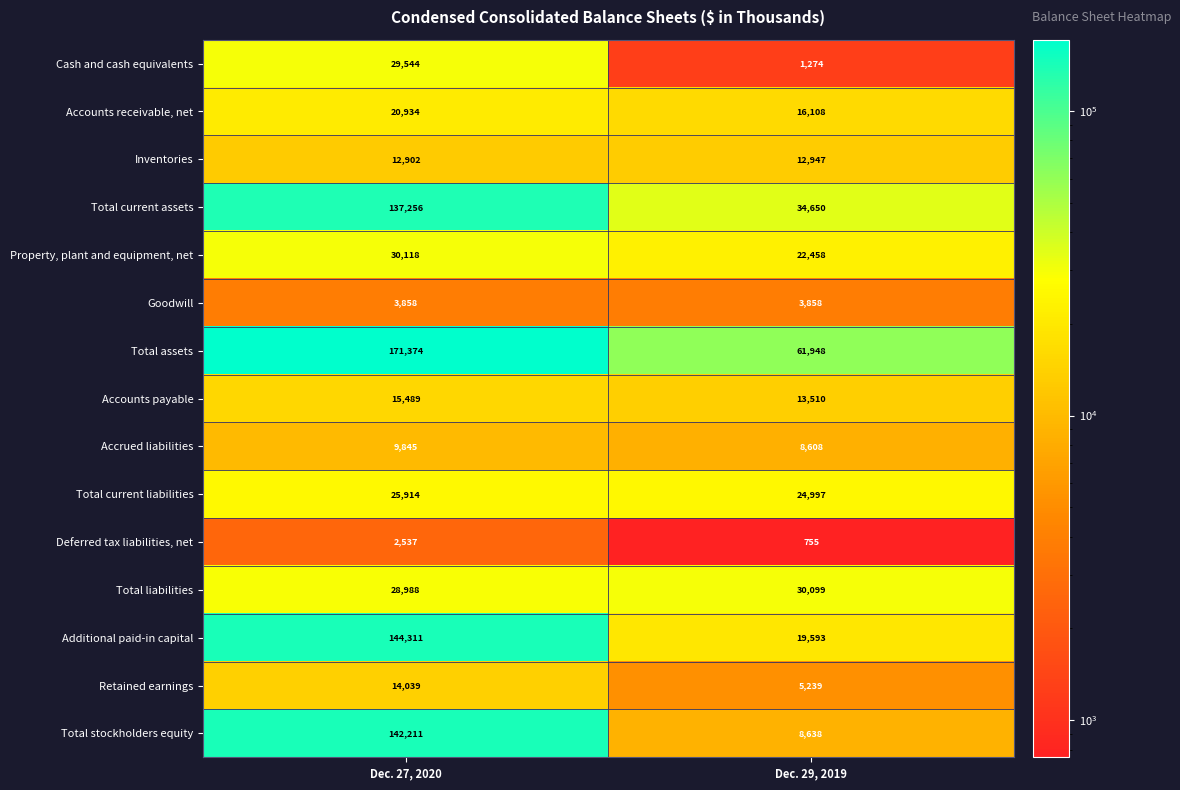

The value of Deferred tax liabilities, net at Dec. 27, 2020 is 4236. True or false?

False